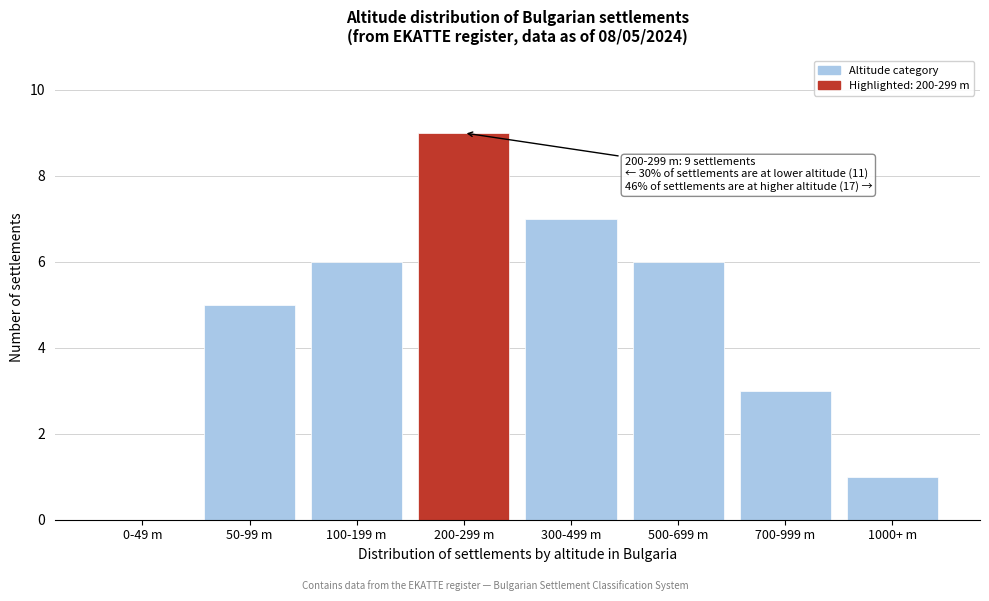

Reading left to right, what are all the values shown in this chart?

0-49 m=0	50-99 m=5	100-199 m=6	200-299 m=9	300-499 m=7	500-699 m=6	700-999 m=3	1000+ m=1